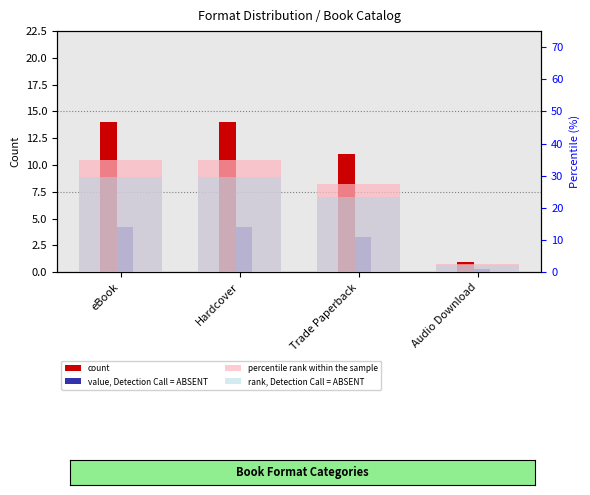

Which series has the widest spread of values?

percentile rank within the sample